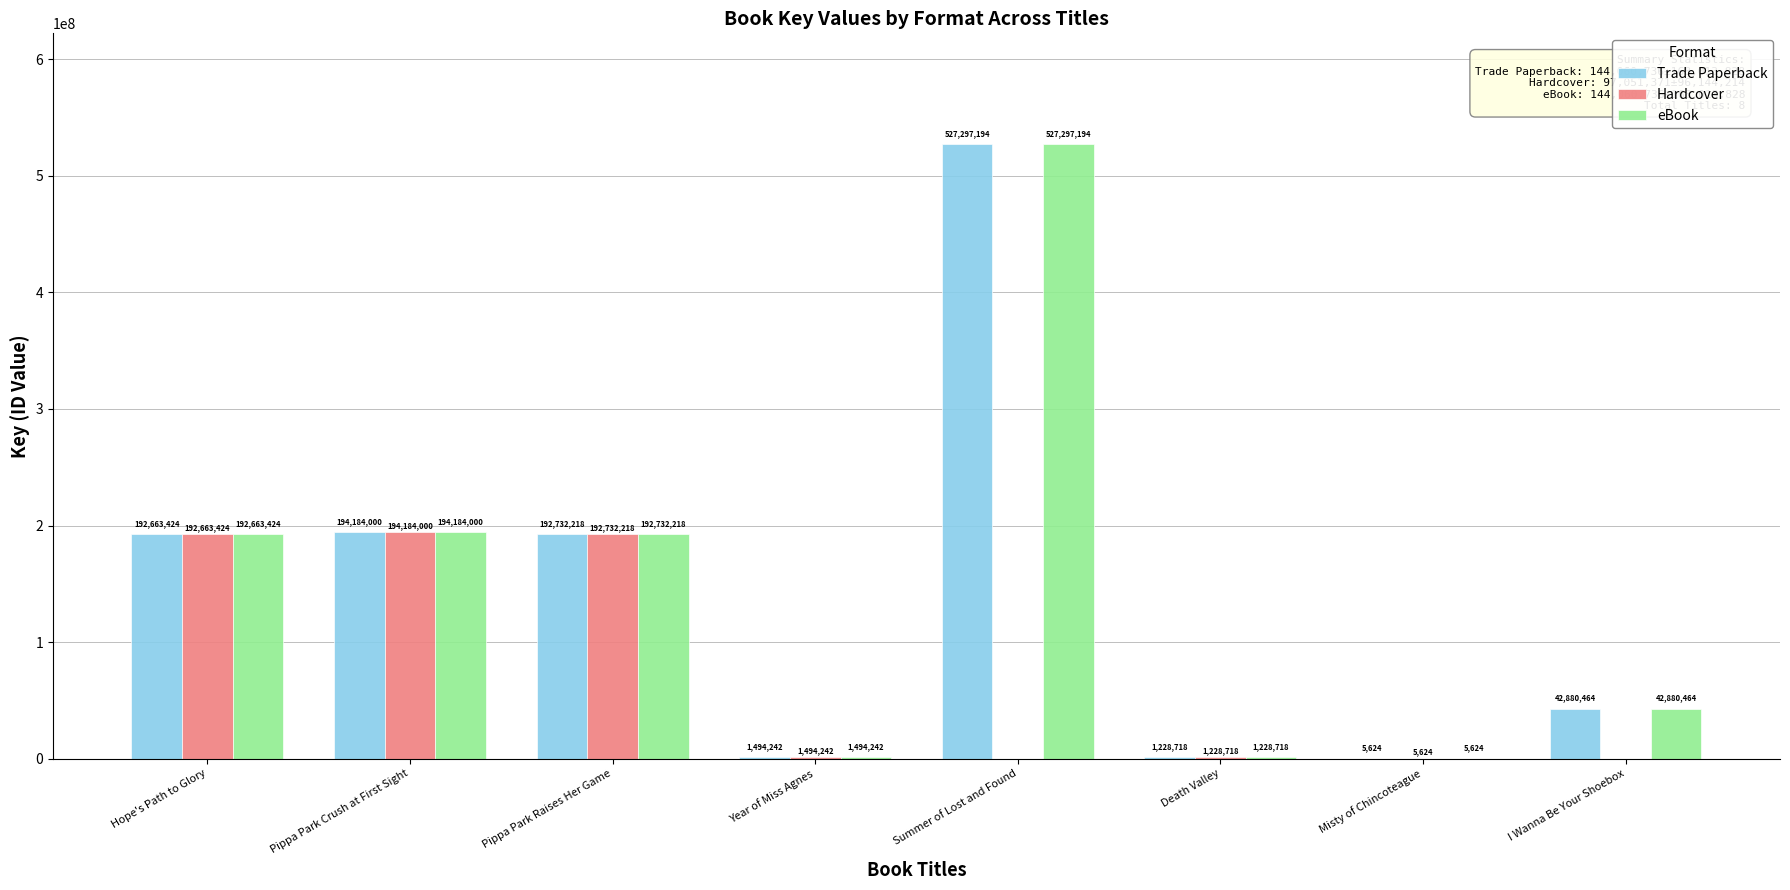

Is the value of Hardcover at Summer of Lost and Found greater than the value of Trade Paperback at Misty of Chincoteague?

No